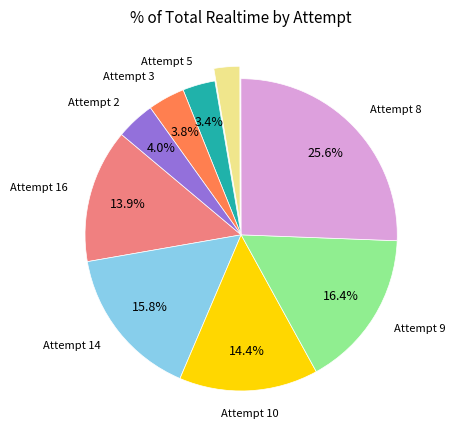

Does any single category account for the majority?

No